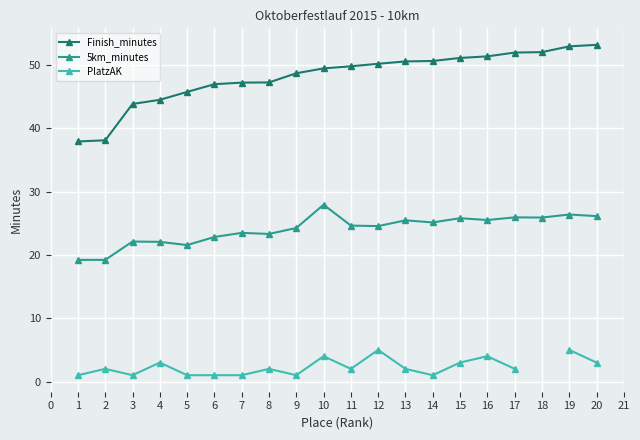

Where does the Finish_minutes series first go above 49?

10